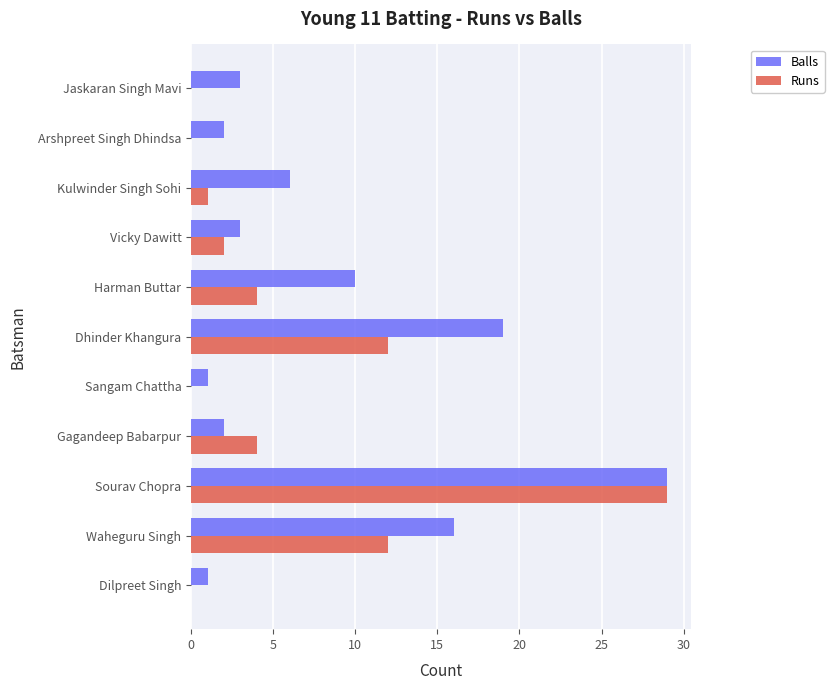

Which series changed the most between Waheguru Singh and Harman Buttar?

Runs